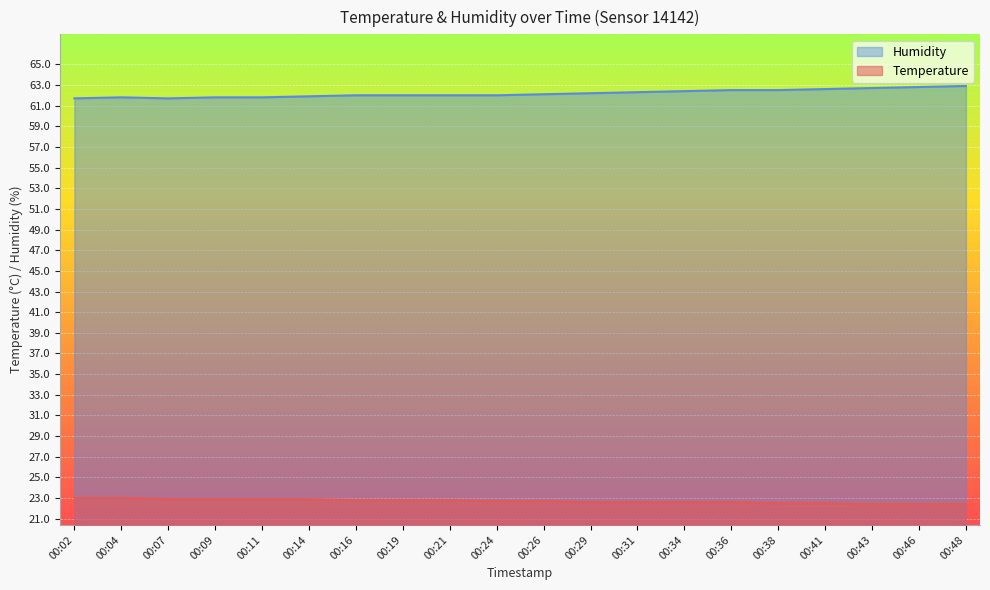

Is it true that Humidity equals 88.7 at 00:34?

False